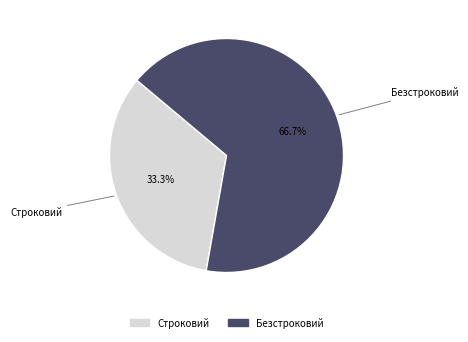

What percentage is the Безстроковий slice, to the nearest percent?

67%